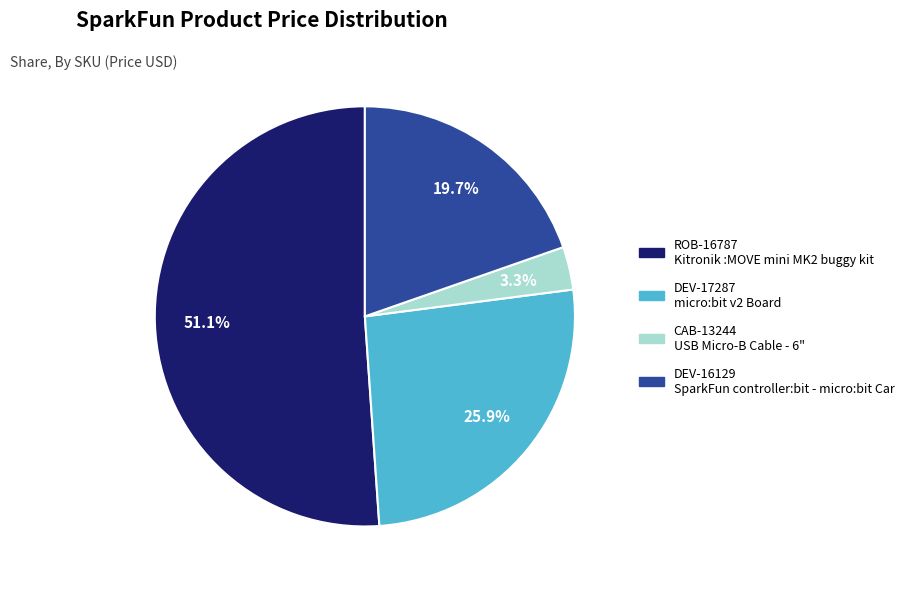

To the nearest percent, what is the difference between the largest and smallest slice percentages?

48%